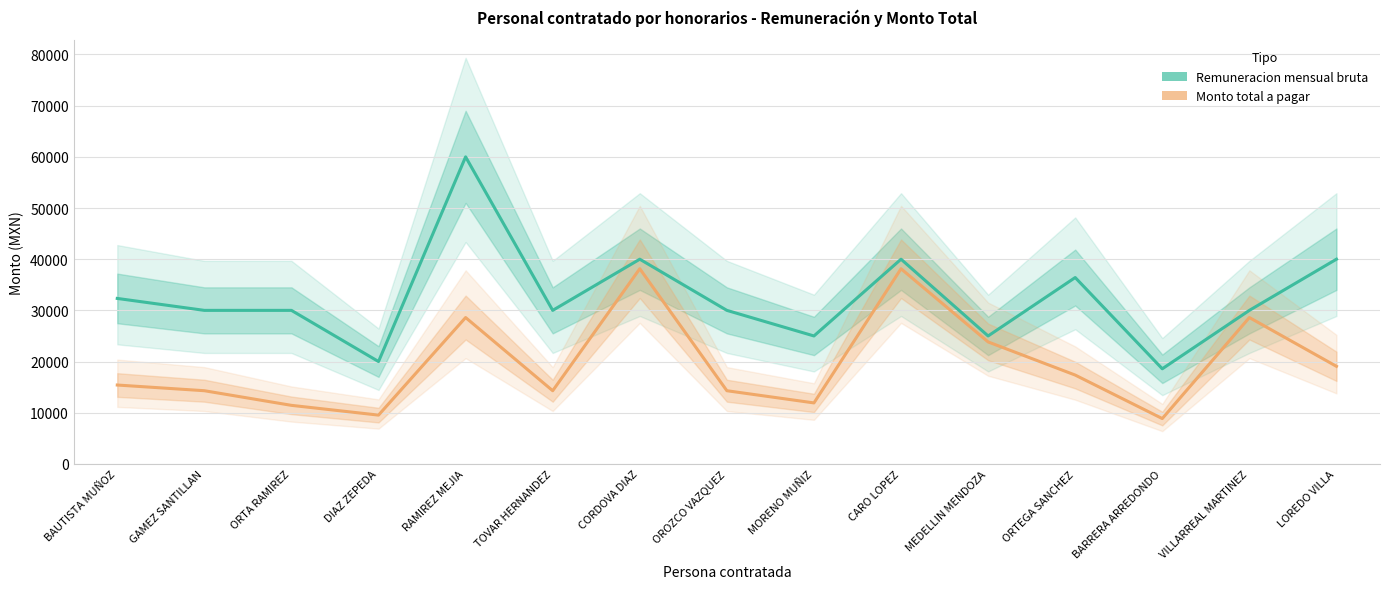

Reading left to right, extract all data points from this chart.

Remuneracion mensual bruta: BAUTISTA MUÑOZ=32333.3	GAMEZ SANTILLAN=30000.0	ORTA RAMIREZ=30000.0	DIAZ ZEPEDA=20000.0	RAMIREZ MEJIA=60000.0	TOVAR HERNANDEZ=30000.0	CORDOVA DIAZ=40000.0	OROZCO VAZQUEZ=30000.0	MORENO MUÑIZ=25000.0	CARO LOPEZ=40000.0	MEDELLIN MENDOZA=25000.0	ORTEGA SANCHEZ=36416.1	BARRERA ARREDONDO=18583.9	VILLARREAL MARTINEZ=30000.0	LOREDO VILLA=40000.0
Monto total a pagar: BAUTISTA MUÑOZ=15412.2	GAMEZ SANTILLAN=14300.0	ORTA RAMIREZ=11440.0	DIAZ ZEPEDA=9533.3	RAMIREZ MEJIA=28600.0	TOVAR HERNANDEZ=14300.0	CORDOVA DIAZ=38133.3	OROZCO VAZQUEZ=14300.0	MORENO MUÑIZ=11916.7	CARO LOPEZ=38133.3	MEDELLIN MENDOZA=23833.3	ORTEGA SANCHEZ=17358.3	BARRERA ARREDONDO=8858.3	VILLARREAL MARTINEZ=28600.0	LOREDO VILLA=19066.7